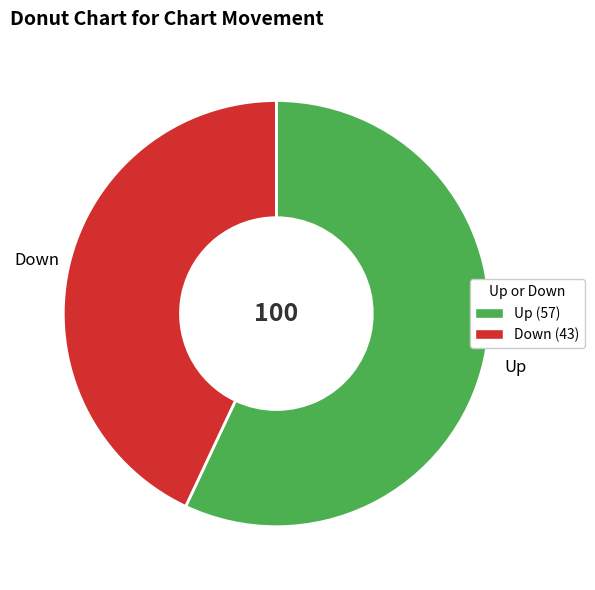

Which slice is the largest?

Up